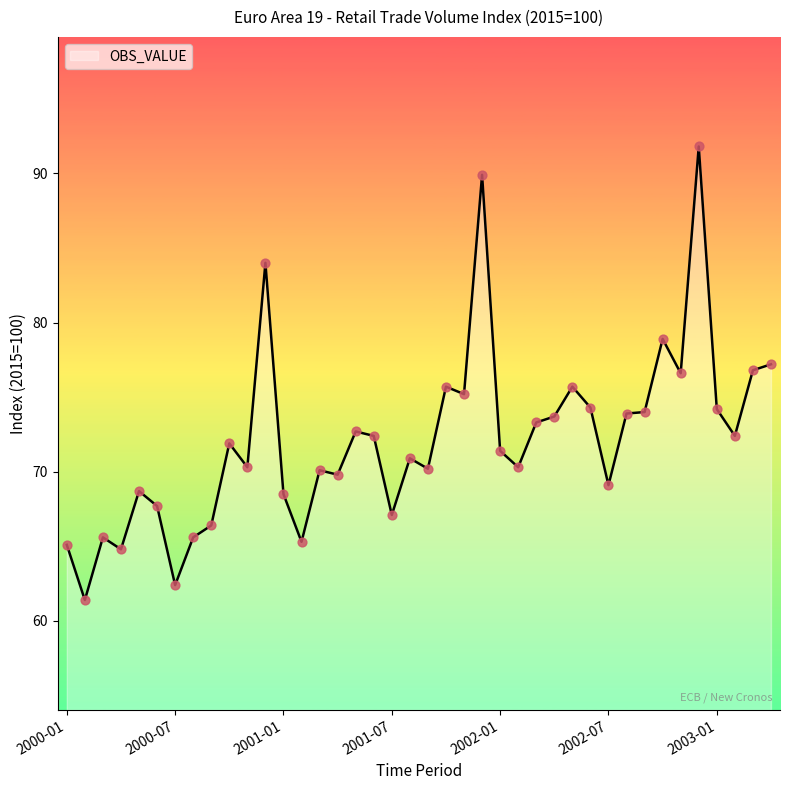

What is the minimum value shown in the chart?

61.4